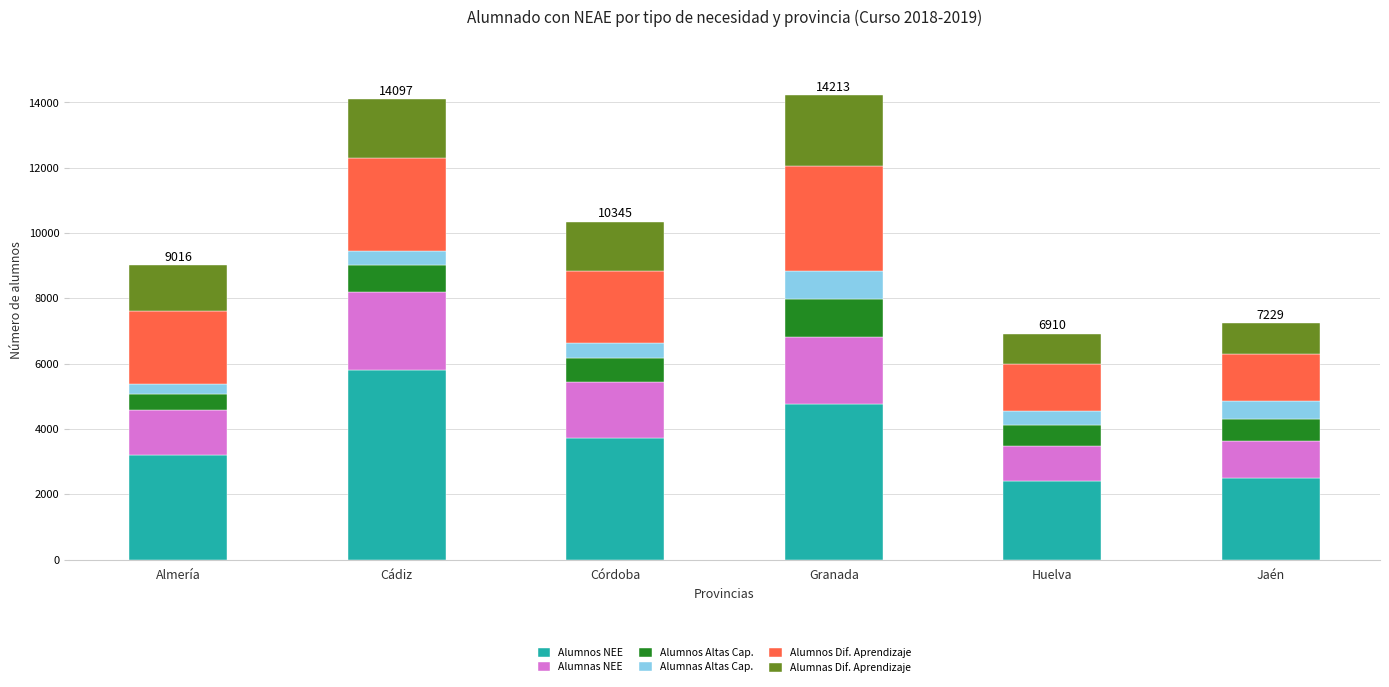

Which category has the highest value in the Alumnos NEE series?

Cádiz